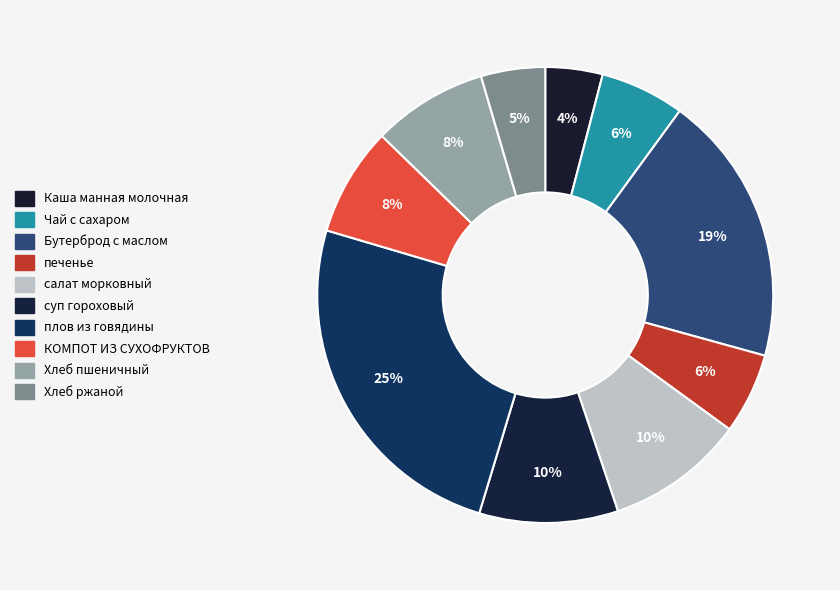

Which slice is the largest?

плов из говядины